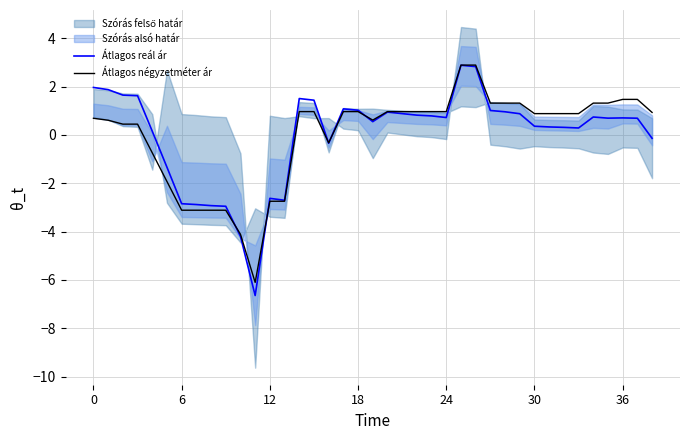

What is the minimum value for Átlagos reál ár?

-6.6